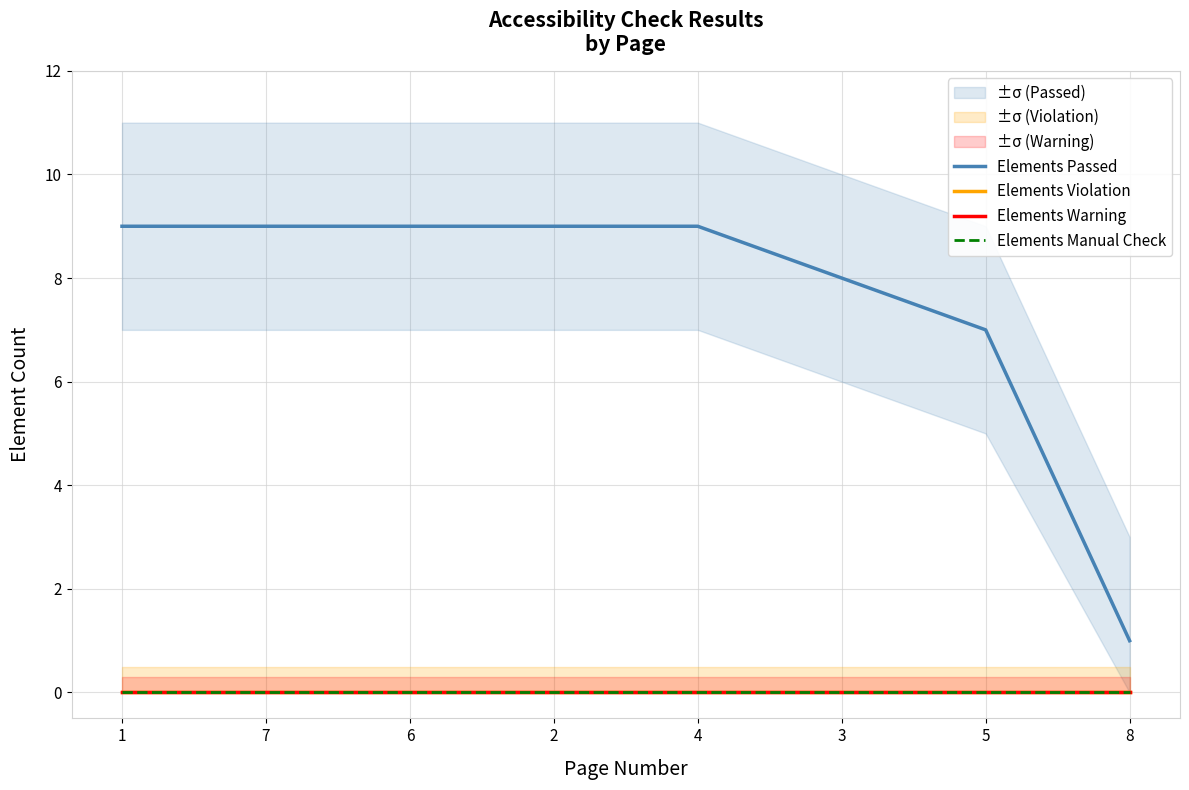

What is the spread (max minus min) of values at 2?

9